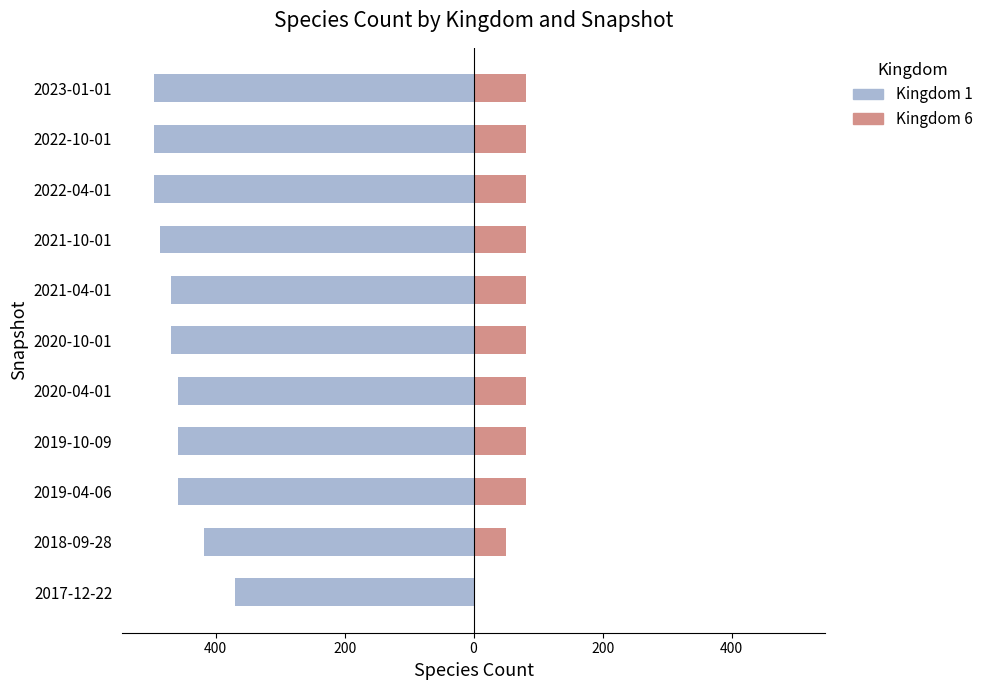

How many bars are there in total?

22